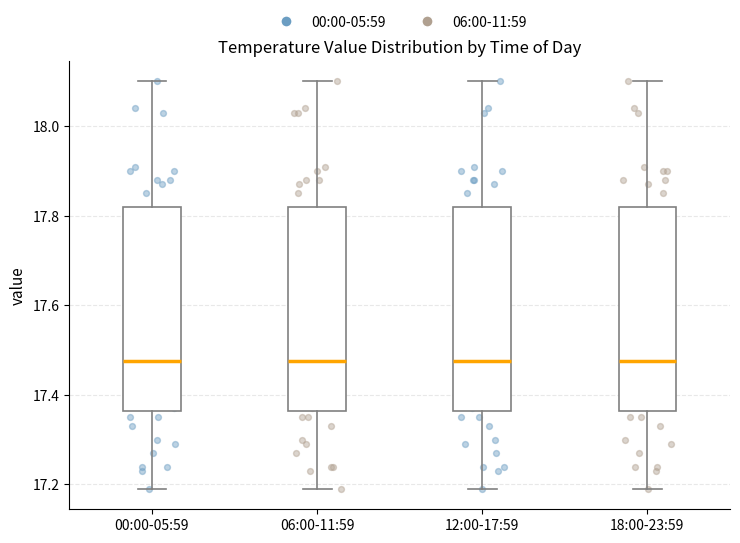

Reading left to right, transcribe this box plot: for each box, give where its median line is, the range the box spans, and where its two whiskers end, as read against the y-axis. The values are not printed on the chart, so give them approximately, as read against the axis.

00:00-05:59: median 17.48, box 17.36 to 17.82, whiskers 17.20 to 18.10
06:00-11:59: median 17.48, box 17.36 to 17.82, whiskers 17.20 to 18.10
12:00-17:59: median 17.48, box 17.36 to 17.82, whiskers 17.20 to 18.10
18:00-23:59: median 17.48, box 17.36 to 17.82, whiskers 17.20 to 18.10